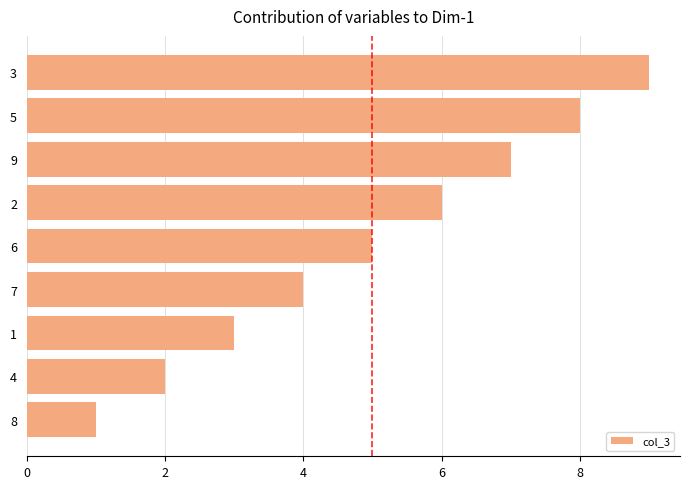

What is the minimum value shown in the chart?

1